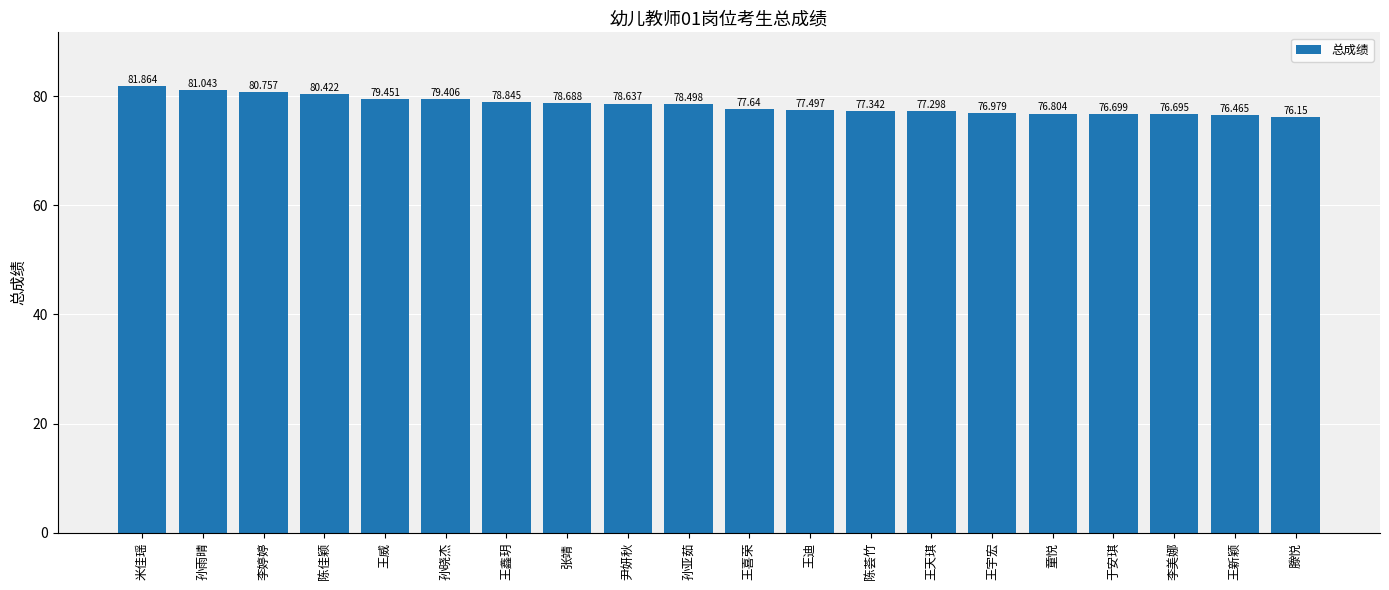

Is it true that the value at 王鑫玥 is 50.4?

False